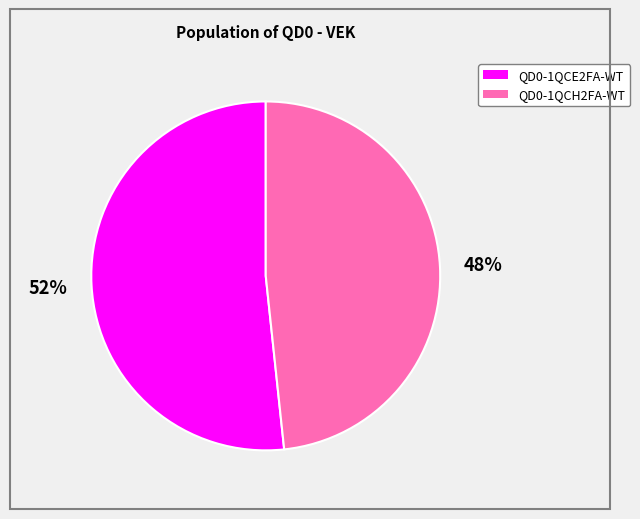

True or false: QD0-1QCH2FA-WT accounts for 48% of the total.

True